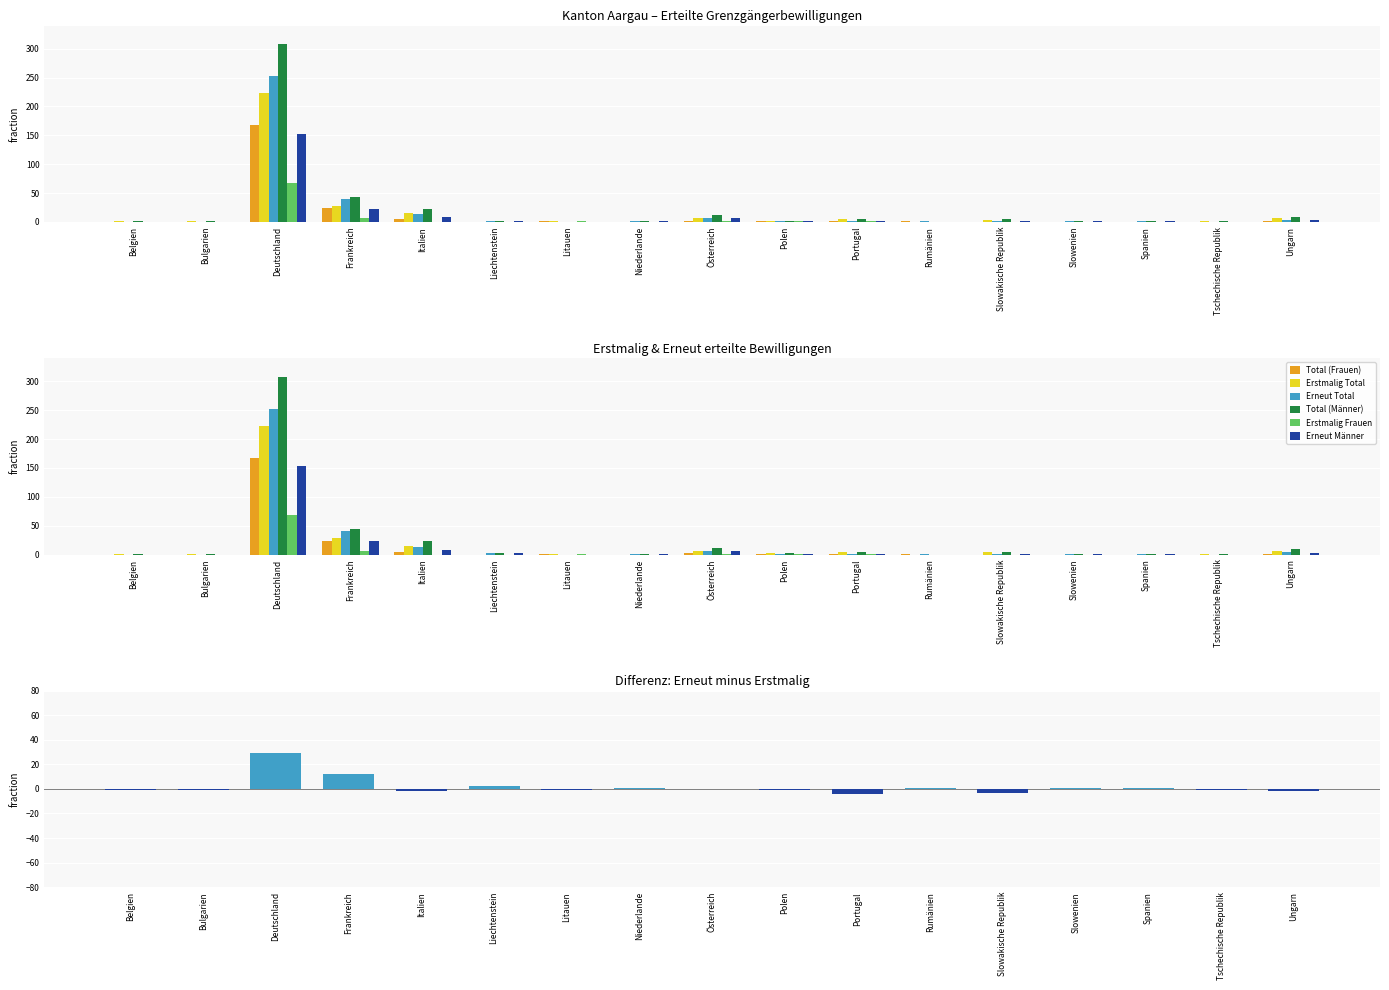

What is the label of the 5th bar from the left?

Italien